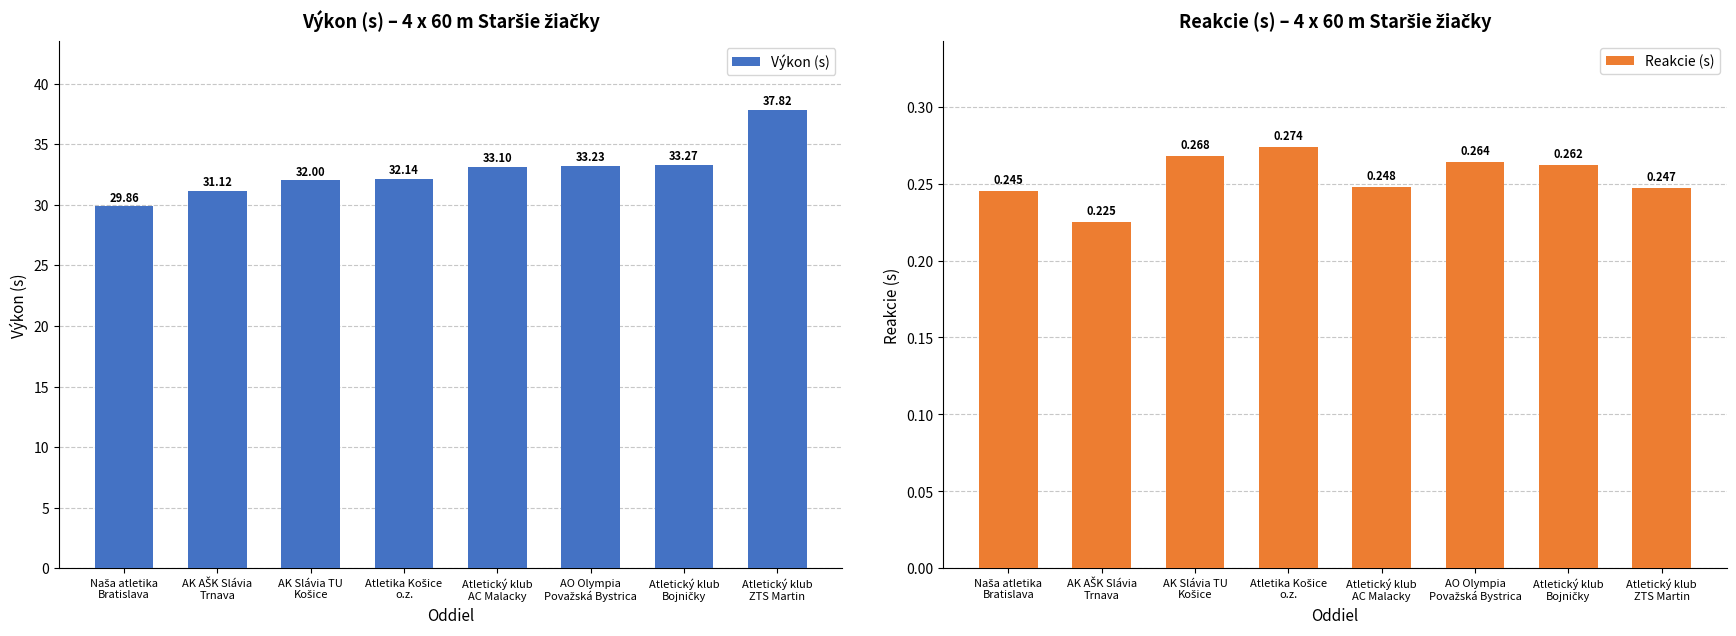

What is the total value across all series at Atletický klub
AC Malacky?

33.3